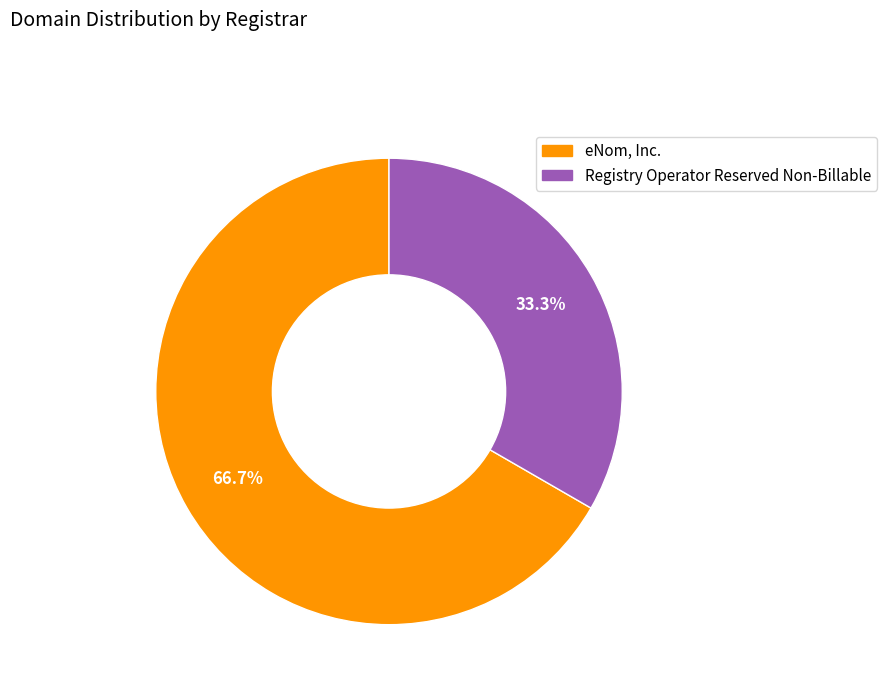

What percentage is NOT represented by Registry Operator Reserved Non-Billable?

66.7%